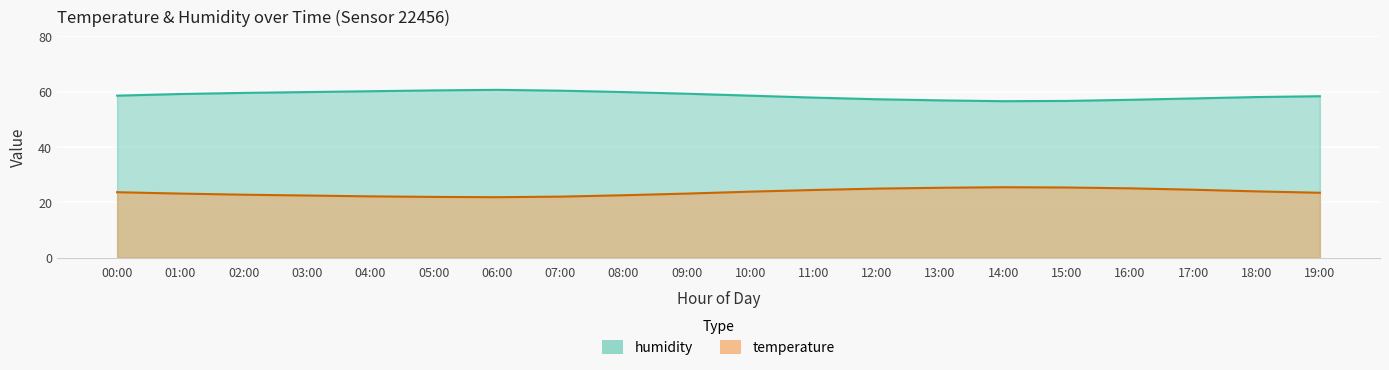

How many interior local peaks does the temperature series have?

1